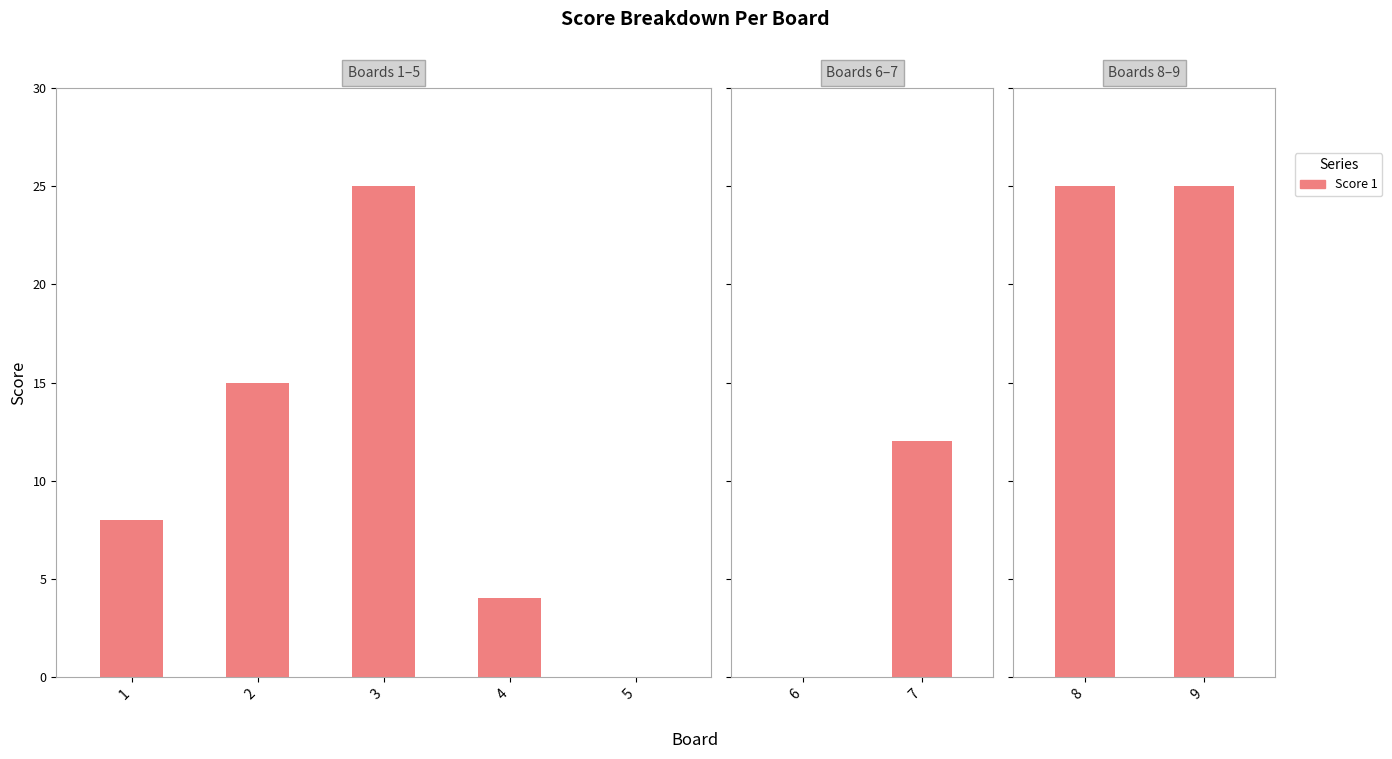

Are the bars grouped side by side (vs. stacked)?

Yes